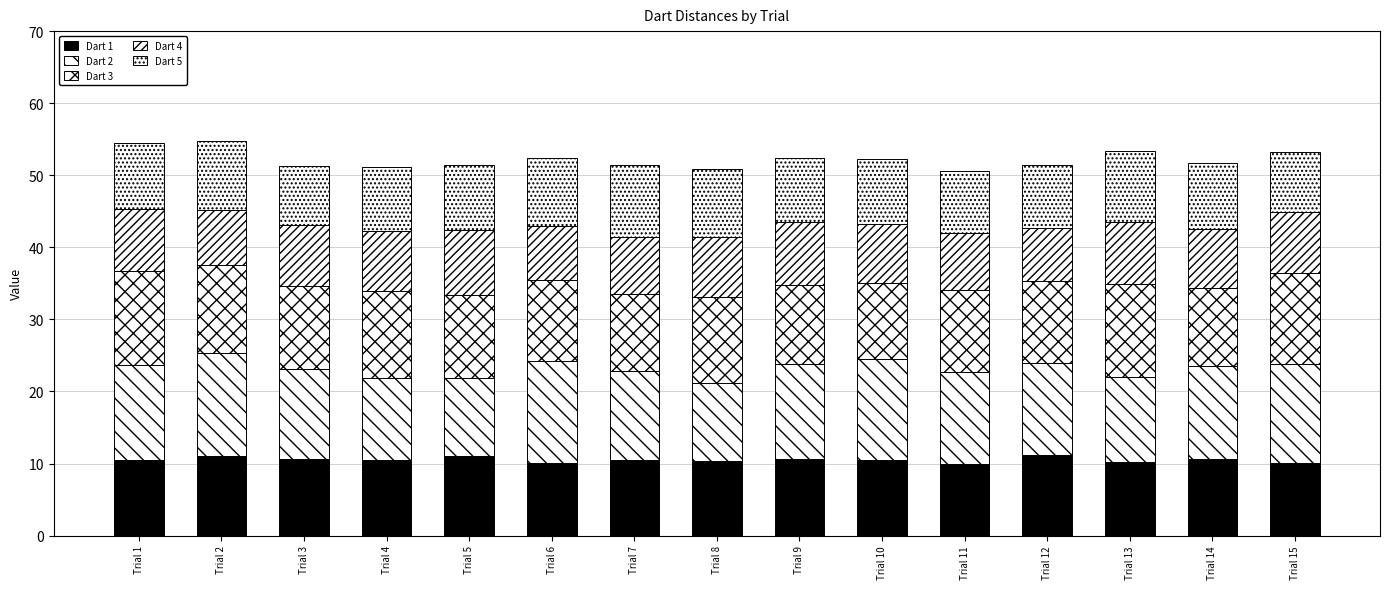

Rank the series at Trial 15 from highest to lowest value.

Dart 2, Dart 3, Dart 1, Dart 4, Dart 5